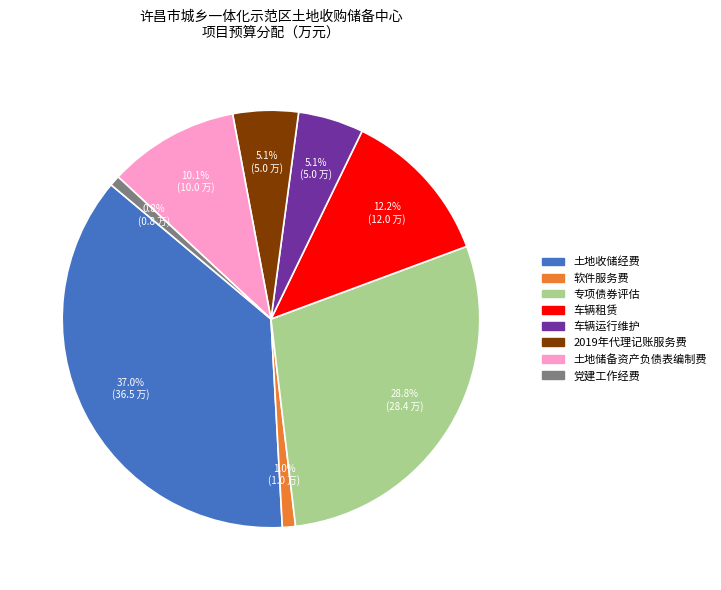

How many segments does this pie chart have?

8